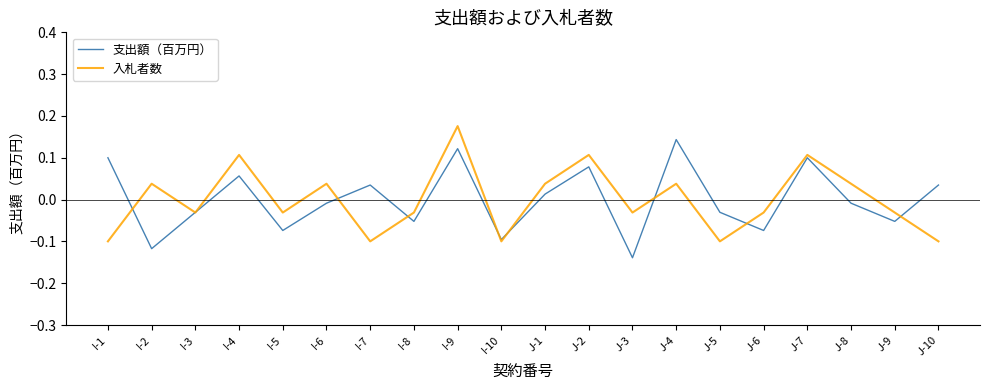

Which category has the lowest value across all series?

J-3